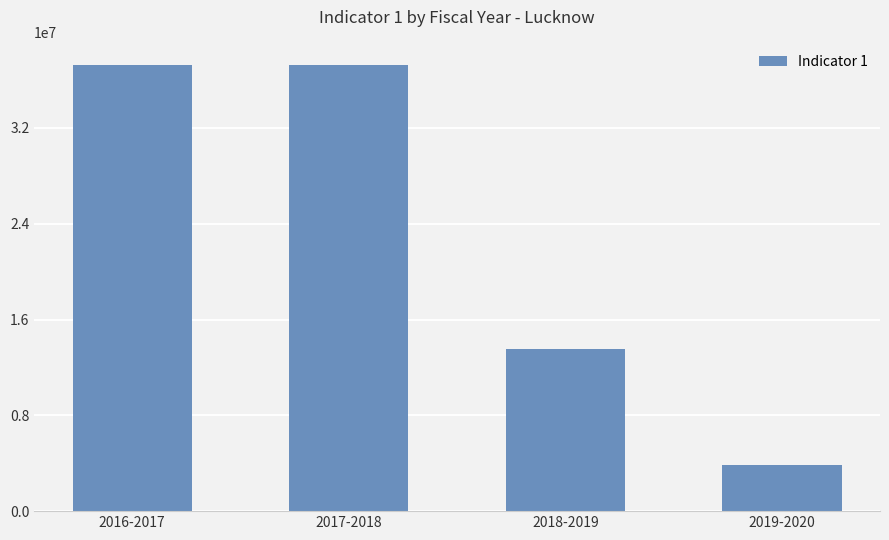

What is the smallest value displayed?

3815000